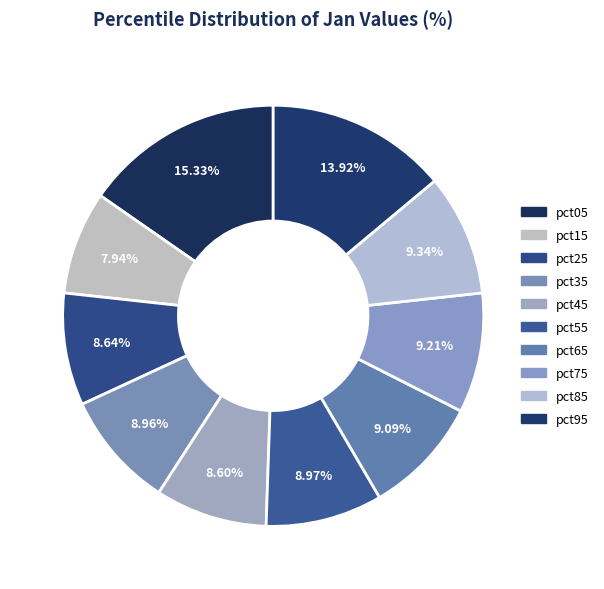

True or false: pct35 accounts for 22% of the total.

False